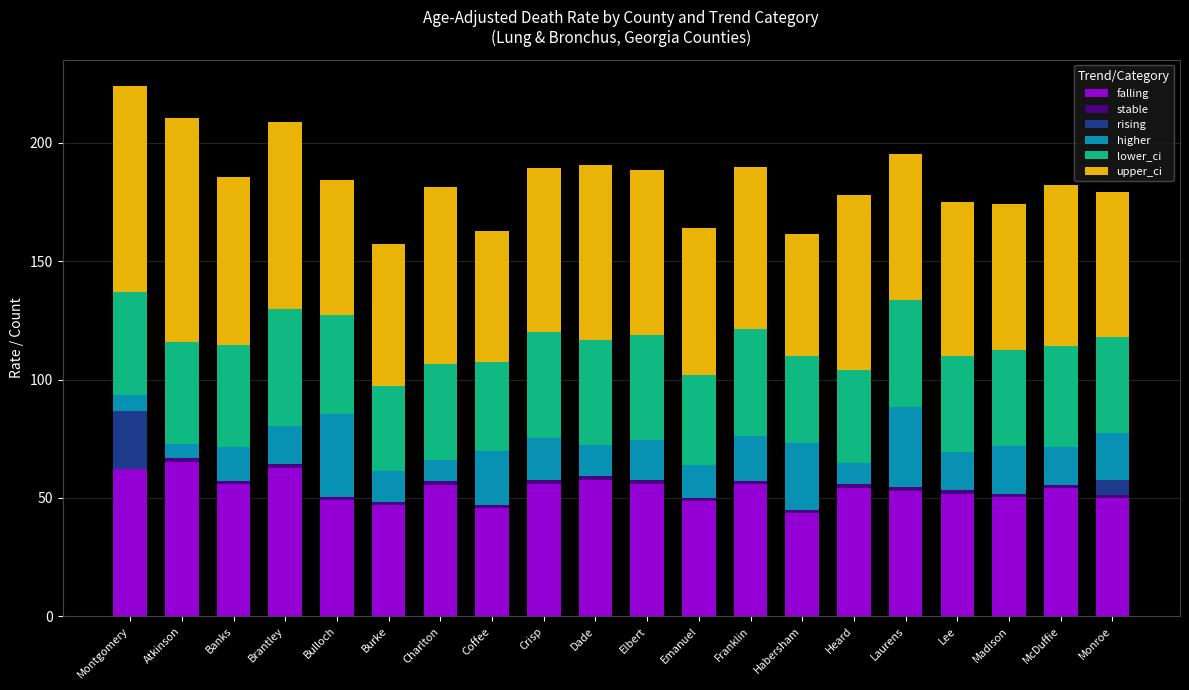

The value of falling at Atkinson is 65.0. True or false?

True